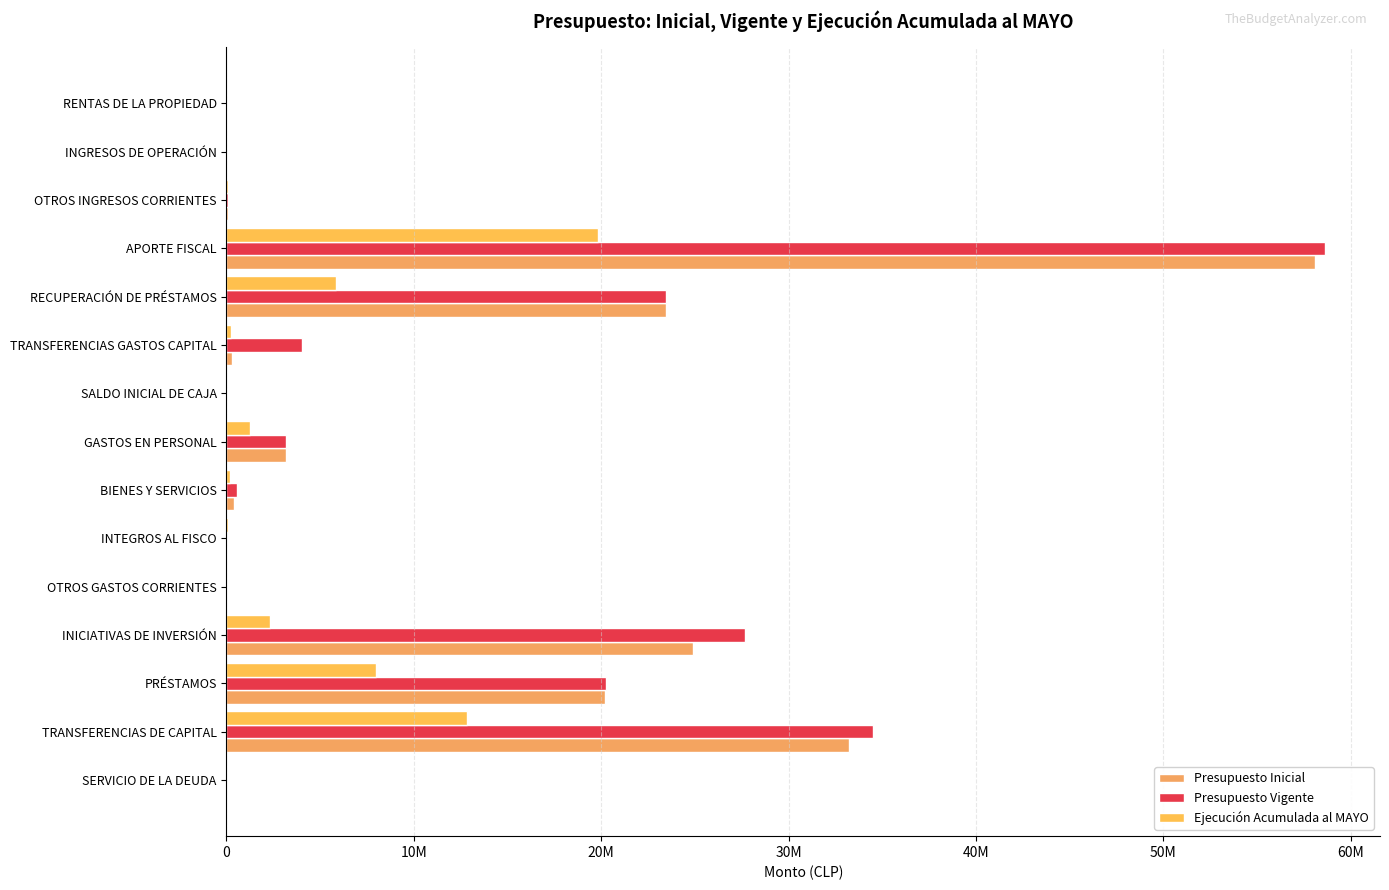

How many bars are there in each group?

3